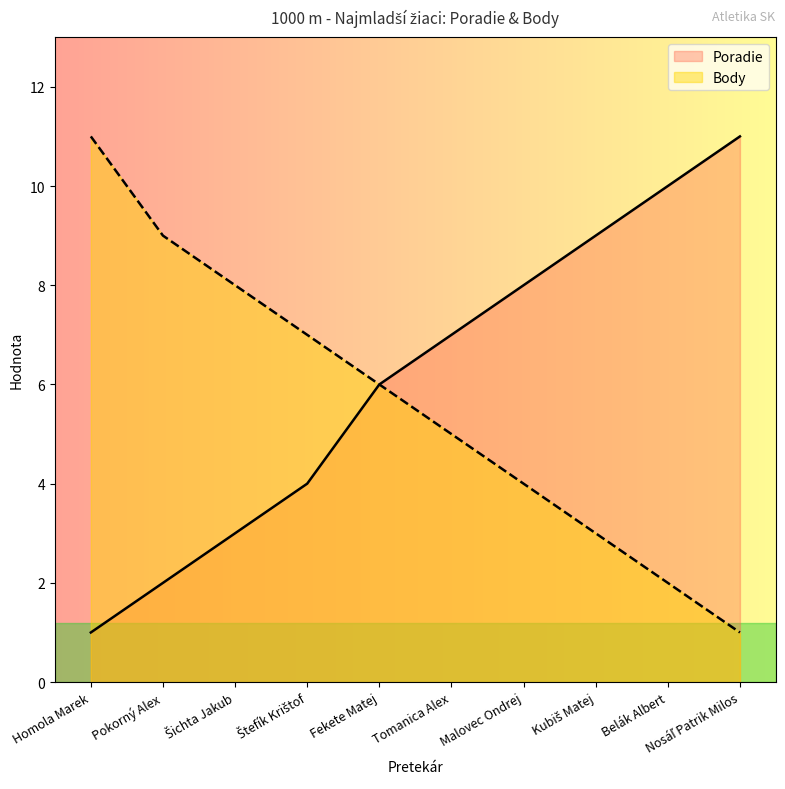

What is the label of the 7th point from the left?

Malovec Ondrej